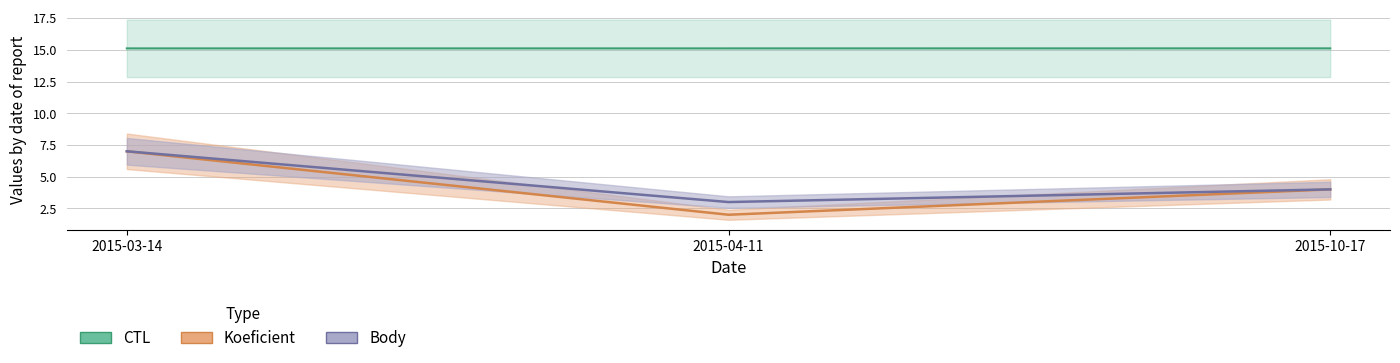

Count the number of data series in this chart.

3